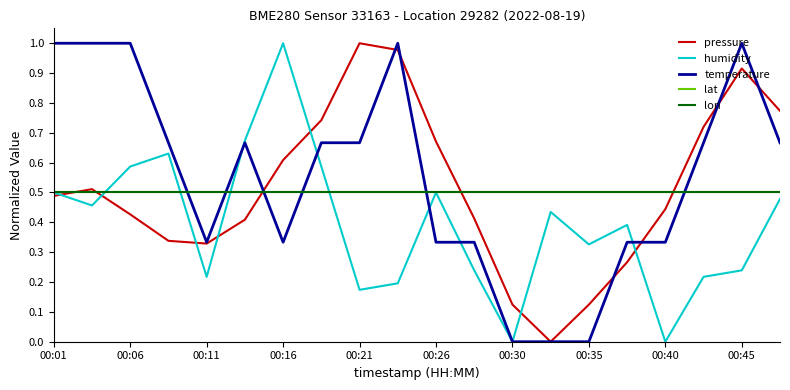

What is the label of the 20th point from the right?

00:01